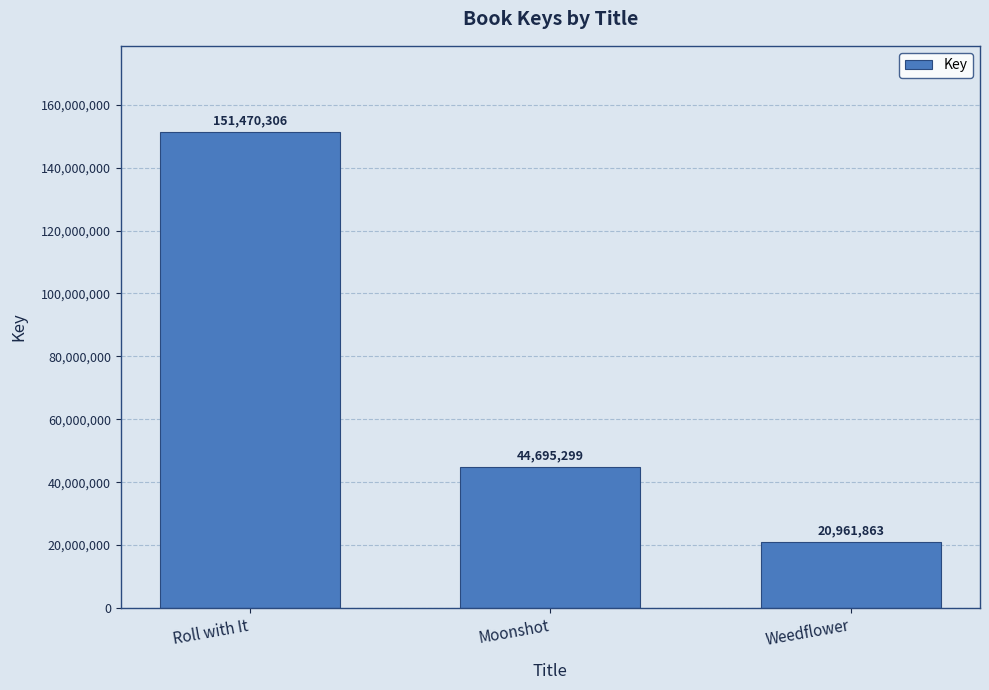

Rank the categories by value from highest to lowest.

Roll with It, Moonshot, Weedflower